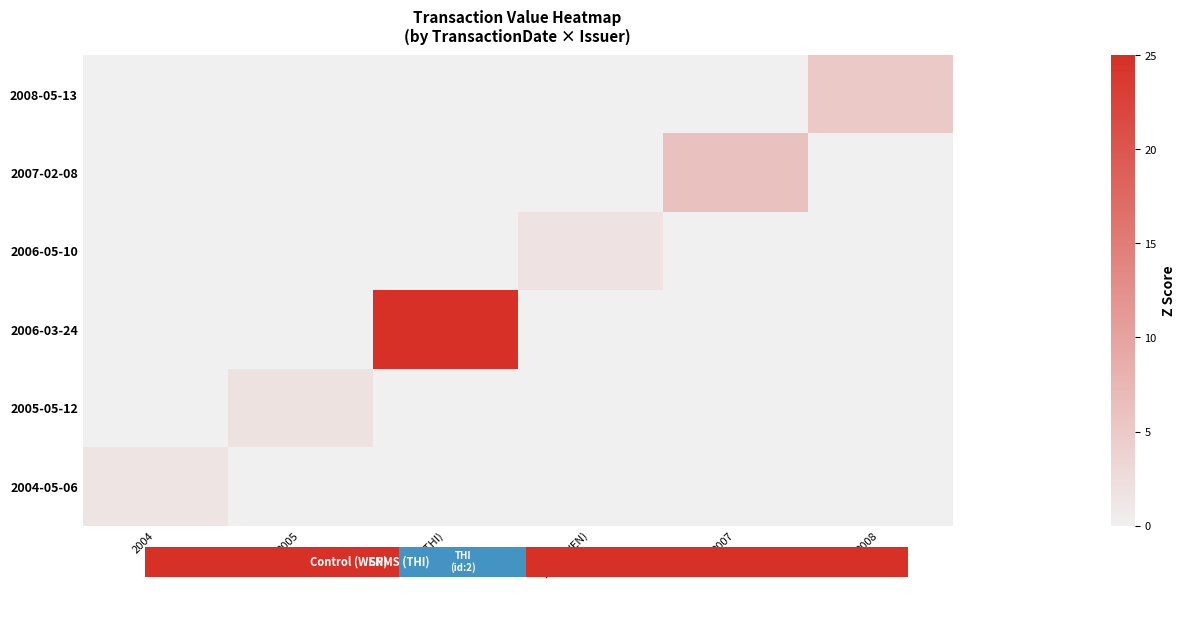

Reading left to right, list all the values displayed in this chart.

2008-05-13: 2004=0.0	2005=0.0	2006 (THI)=0.0	2006 (WEN)=0.0	2007=0.0	2008=5.0
2007-02-08: 2004=0.0	2005=0.0	2006 (THI)=0.0	2006 (WEN)=0.0	2007=6.1	2008=0.0
2006-05-10: 2004=0.0	2005=0.0	2006 (THI)=0.0	2006 (WEN)=1.7	2007=0.0	2008=0.0
2006-03-24: 2004=0.0	2005=0.0	2006 (THI)=25.0	2006 (WEN)=0.0	2007=0.0	2008=0.0
2005-05-12: 2004=0.0	2005=1.8	2006 (THI)=0.0	2006 (WEN)=0.0	2007=0.0	2008=0.0
2004-05-06: 2004=1.5	2005=0.0	2006 (THI)=0.0	2006 (WEN)=0.0	2007=0.0	2008=0.0